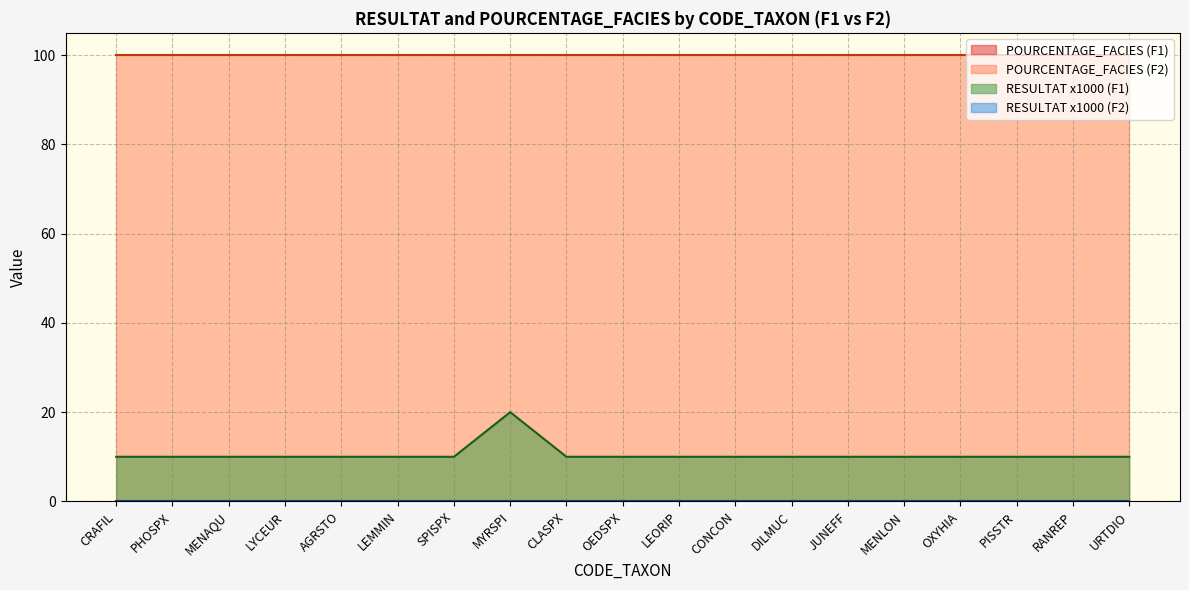

Is it true that POURCENTAGE_FACIES equals -30.6 at PHOSPX?

False